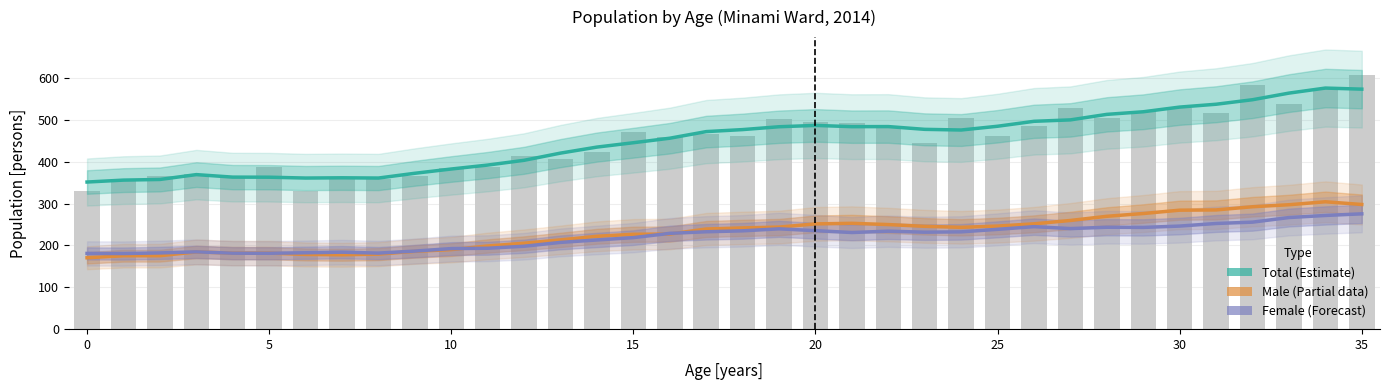

The Total (Estimate) series shows 651.9 at 18. True or false?

False